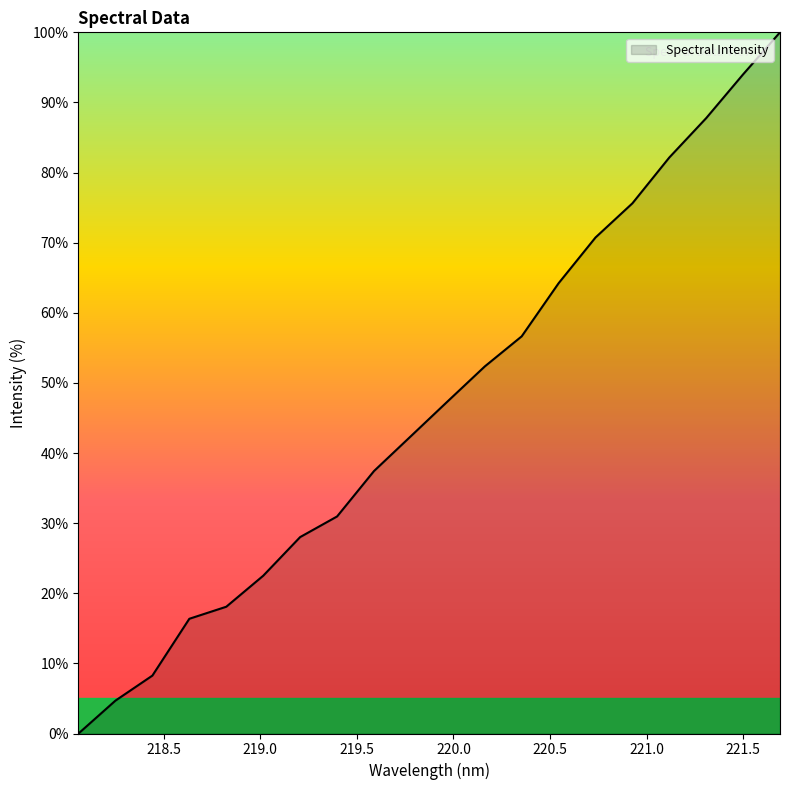

Does the chart have visible grid lines?

No